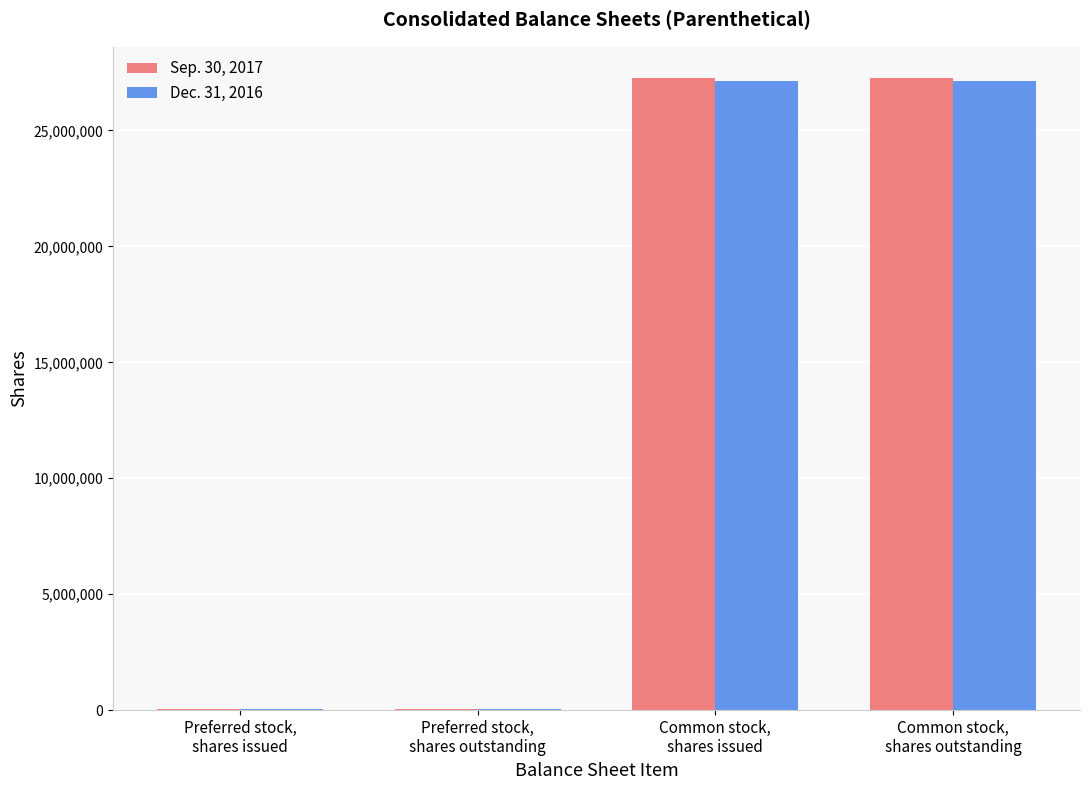

The Sep. 30, 2017 series shows 27251037 at Common stock,
shares issued. True or false?

True